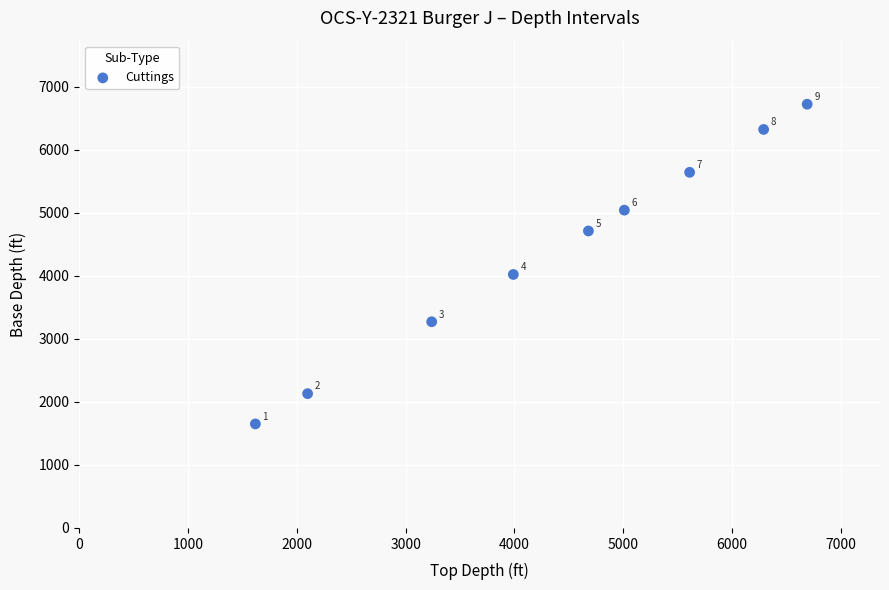

What is the range of Y values (max minus min)?

5070